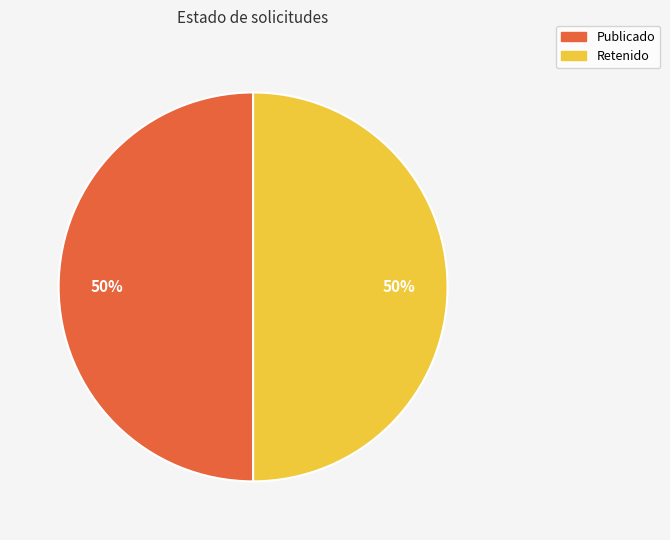

To the nearest percent, what is the average slice percentage?

50%